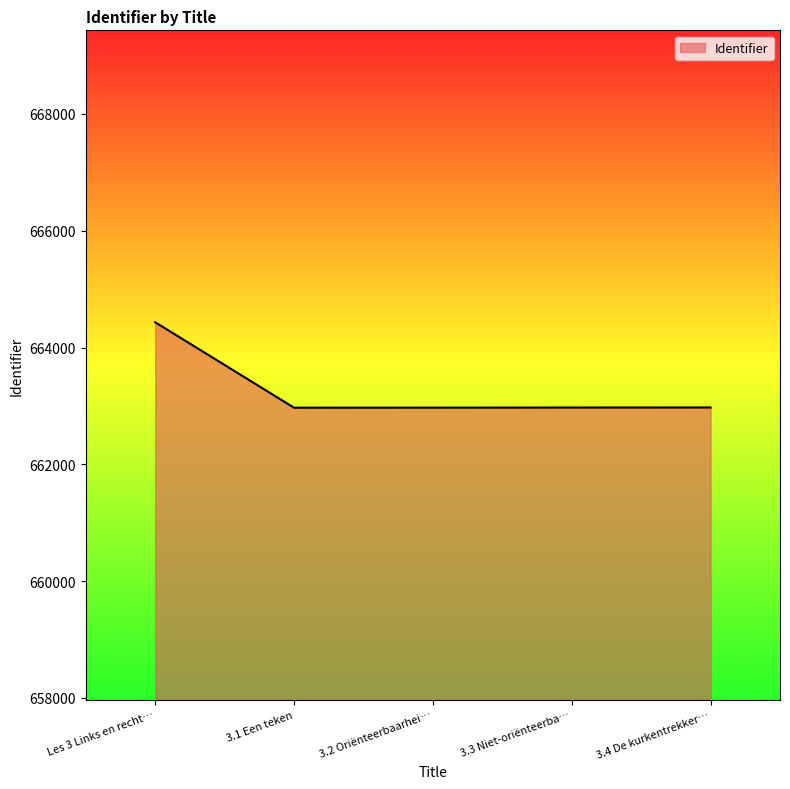

How many values are below 662972?

2